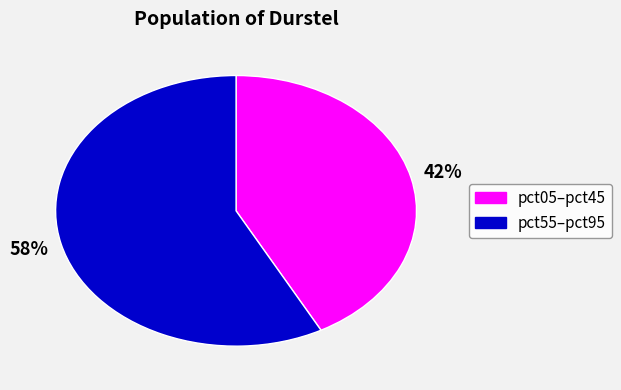

Is there a majority slice in this chart?

Yes